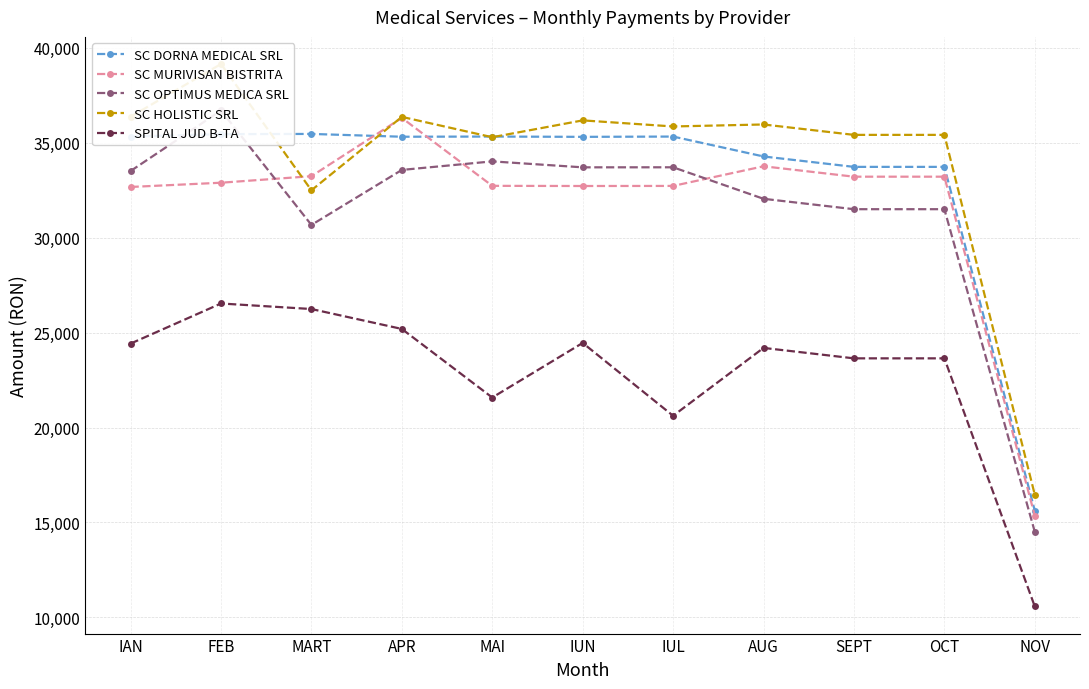

Which series ends up on top after the final intersection of SC MURIVISAN BISTRITA and SC HOLISTIC SRL?

SC HOLISTIC SRL